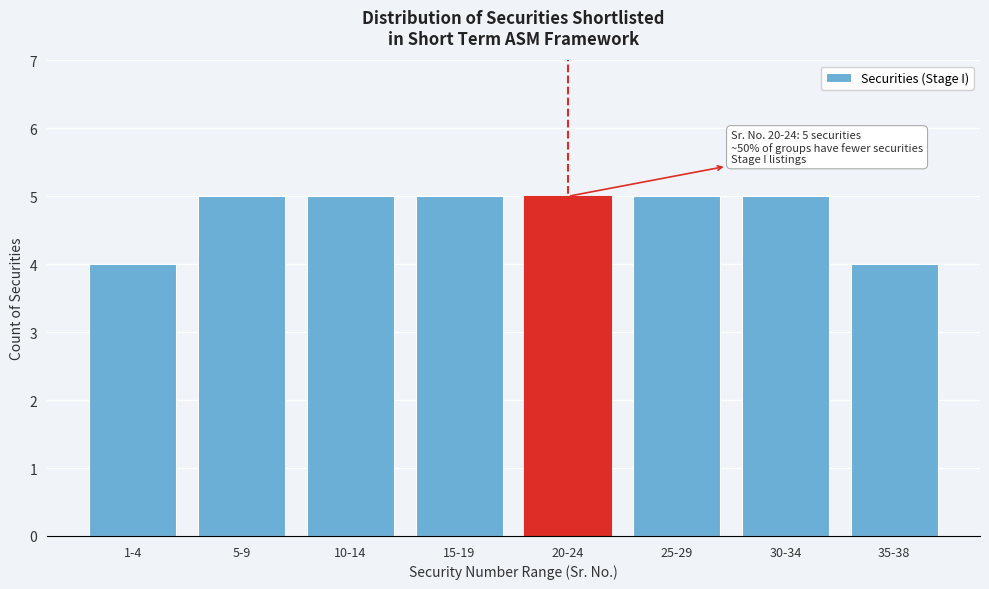

Reading left to right, extract all data points from this chart.

4	5	5	5	5	5	5	4